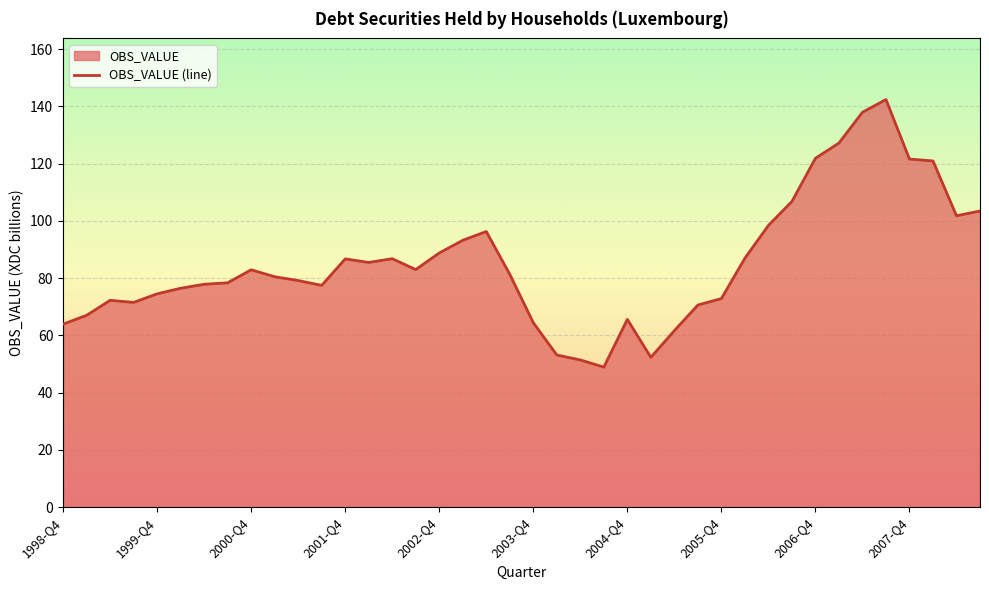

What is the approximate value at 2004-Q4?

65.6